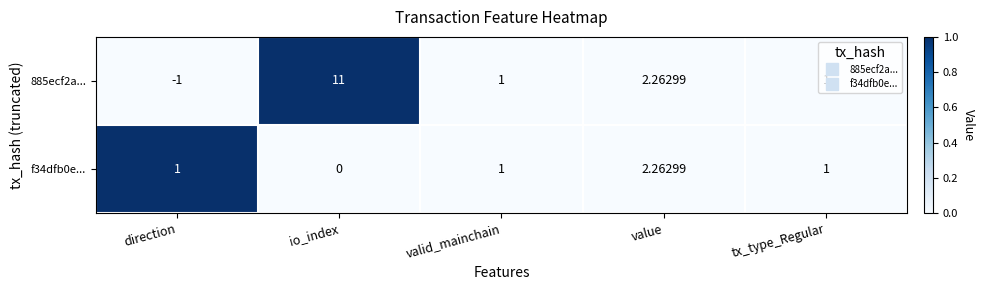

Which label corresponds to the smallest value in the chart?

direction